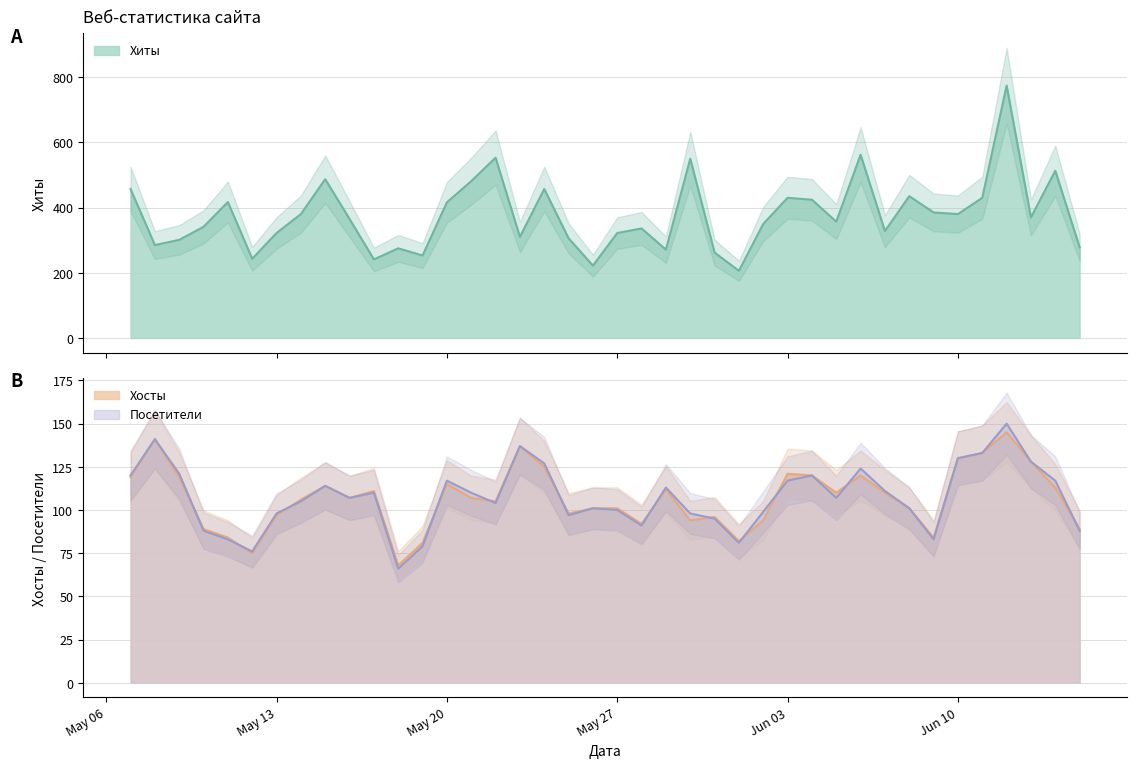

Rank the series by their maximum value, from highest to lowest.

Хиты, Посетители, Хосты